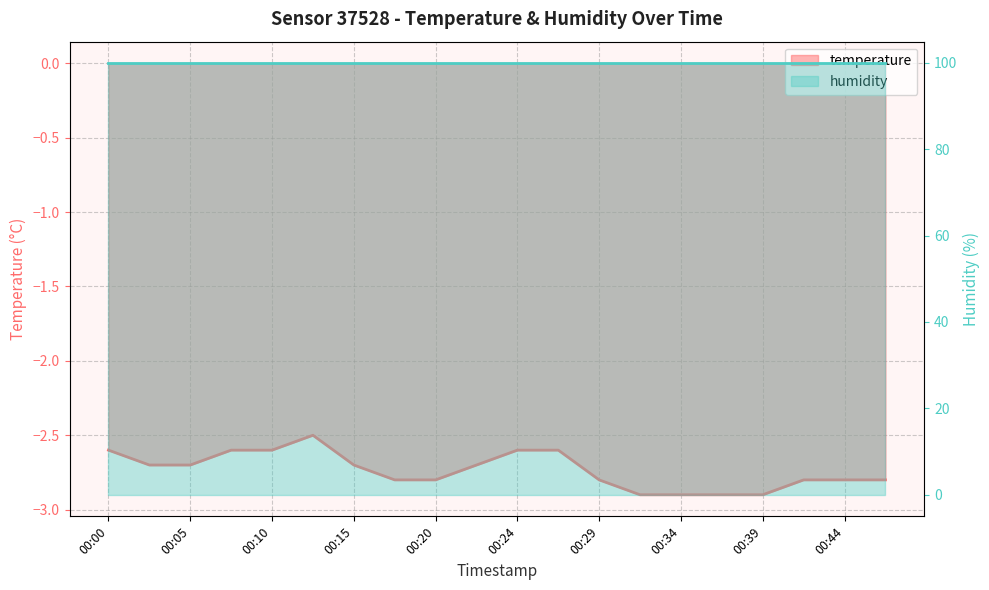

What is the change in value from 00:05 to 00:29?

-0.1